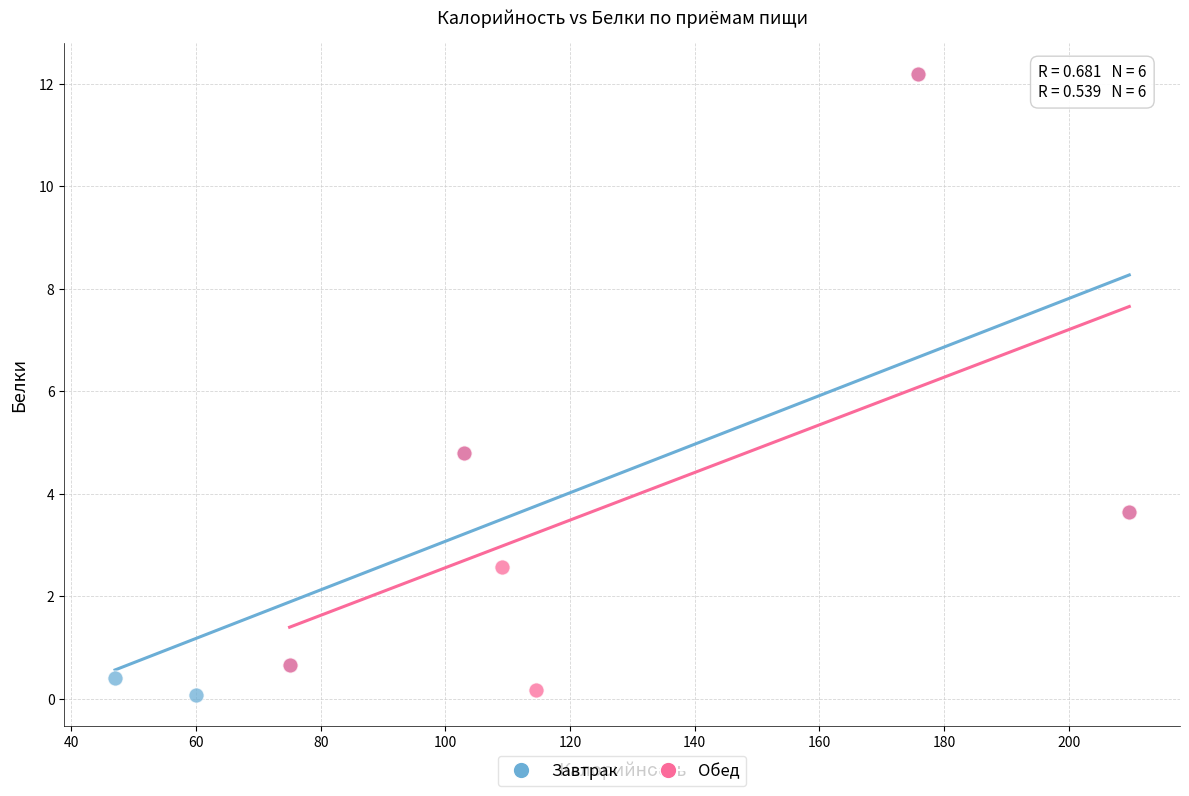

What are all the series names shown in the legend?

Завтрак, Обед